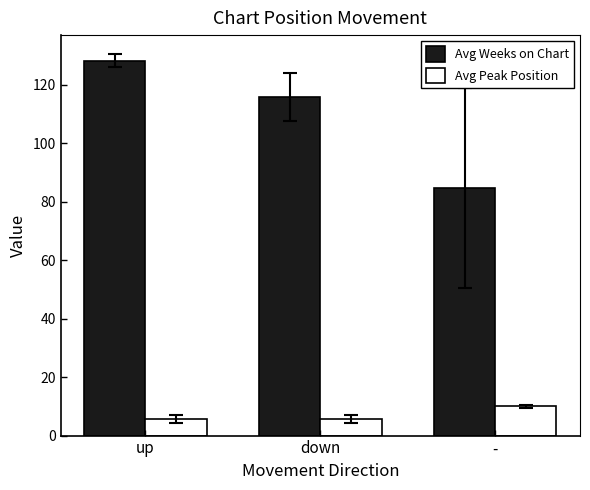

Rank the categories by Avg Weeks on Chart value from lowest to highest.

-, down, up